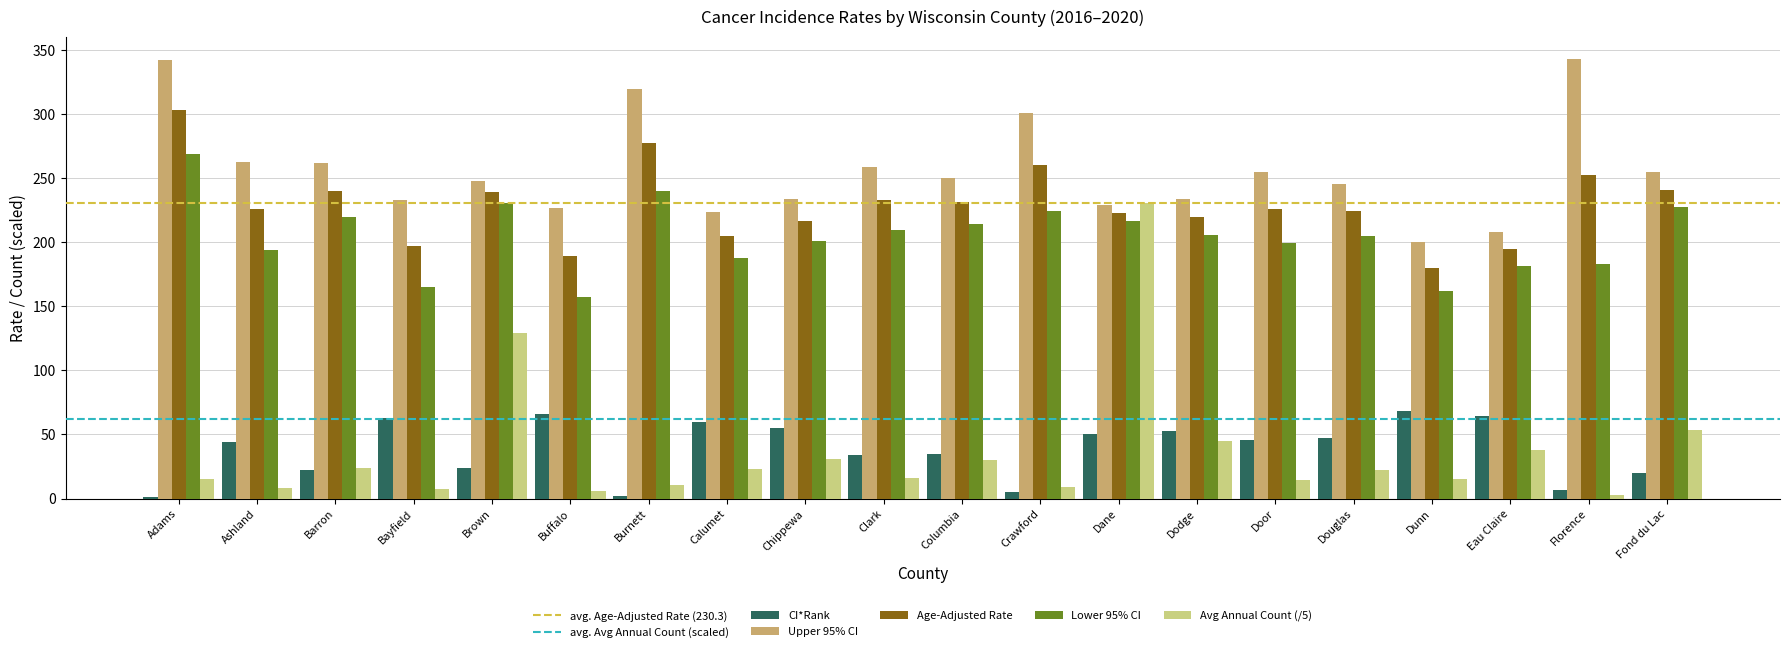

What is the greatest value displayed?

343.1